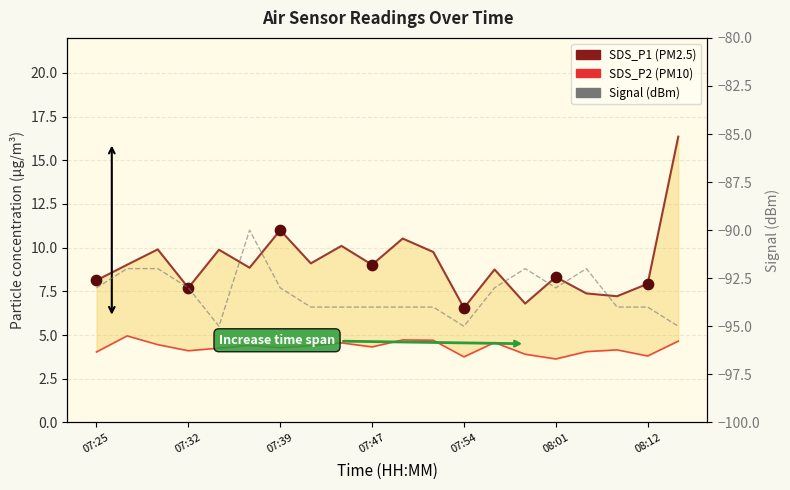

Is the value of SDS_P2 (PM10) at 07:39 greater than the value of SDS_P1 (PM2.5) at 07:32?

No